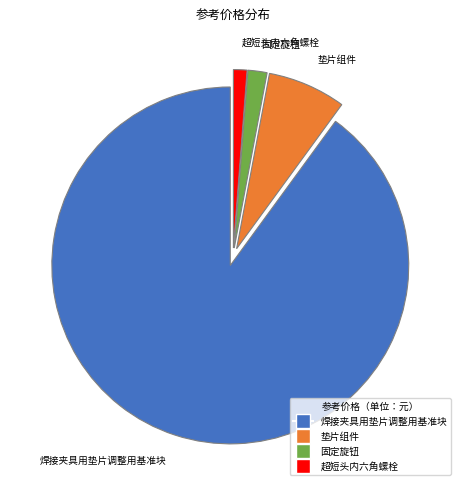

Approximately how many times larger is the value at 垫片组件 compared to 超短头内六角螺栓?

5.8